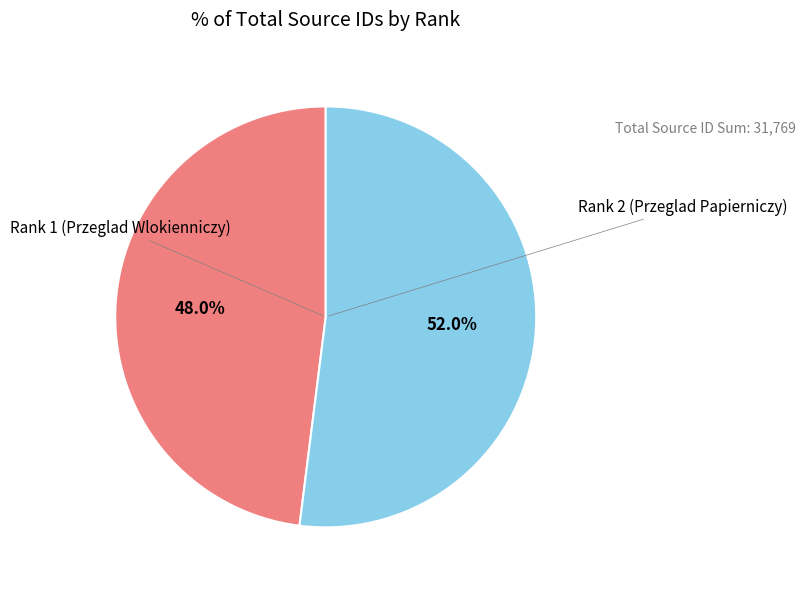

Is there a majority slice in this chart?

Yes